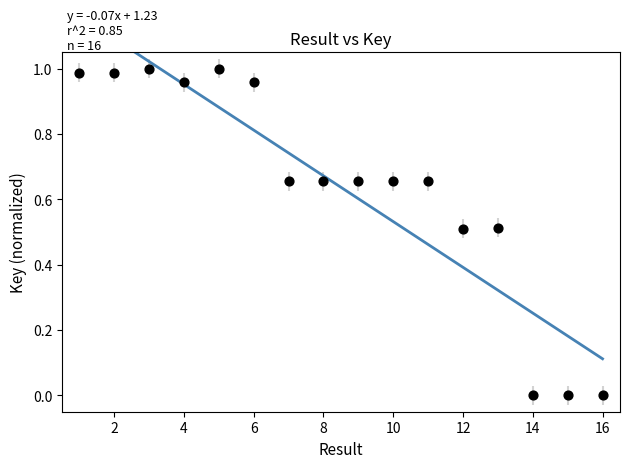

What is the range of X values (max minus min)?

15.0